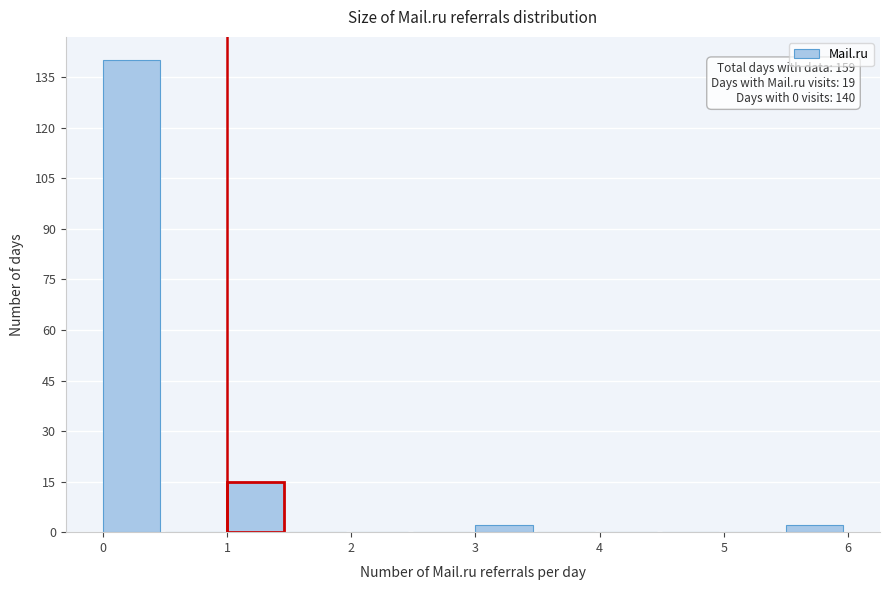

Over which range of the x-axis is the bar tallest?

0.0 to 0.5